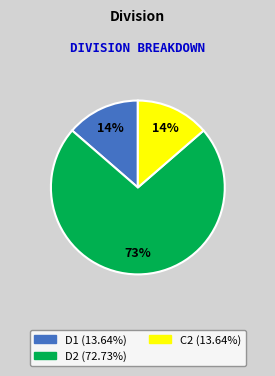

Do D1 and C2 together represent more than half of the pie?

No